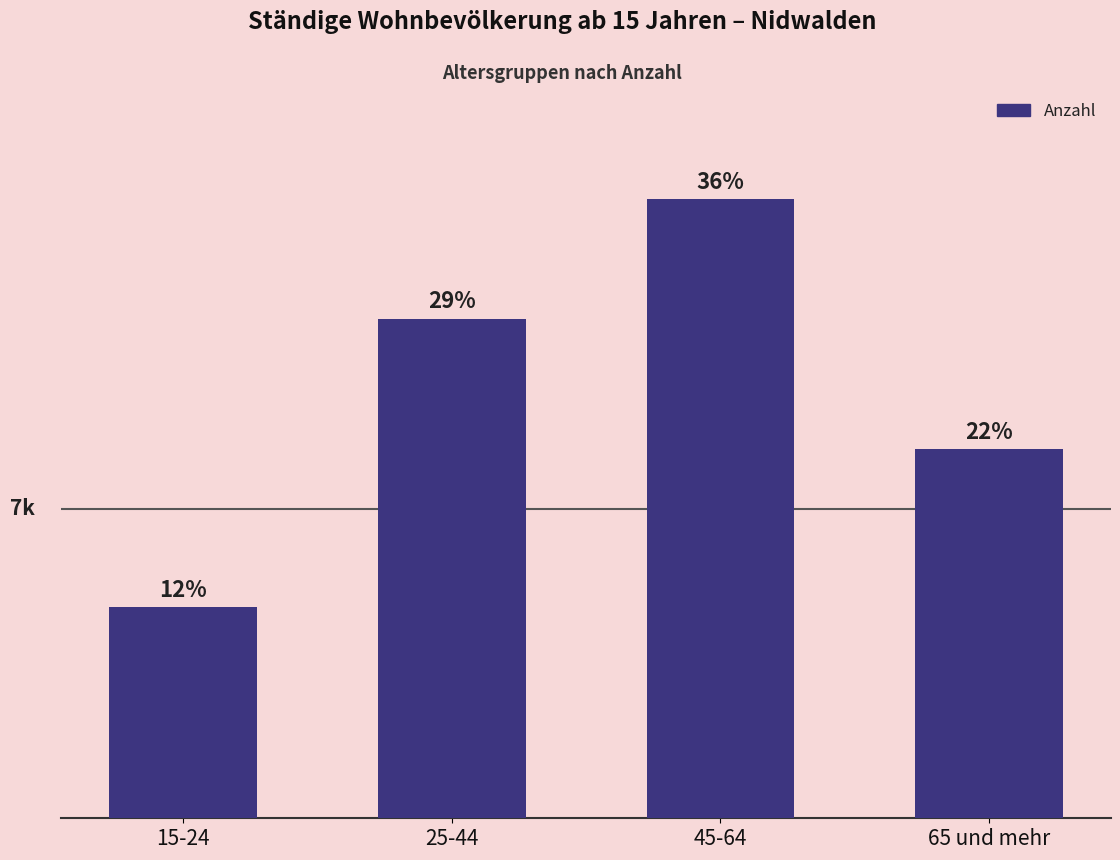

Are the bars horizontal?

No